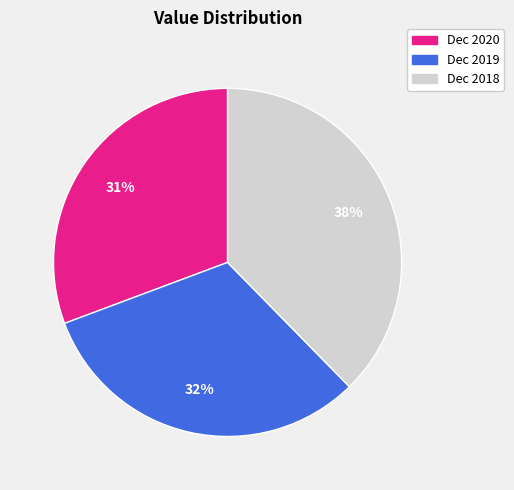

To the nearest percent, what is the combined percentage of Dec 2019 and Dec 2020?

62%